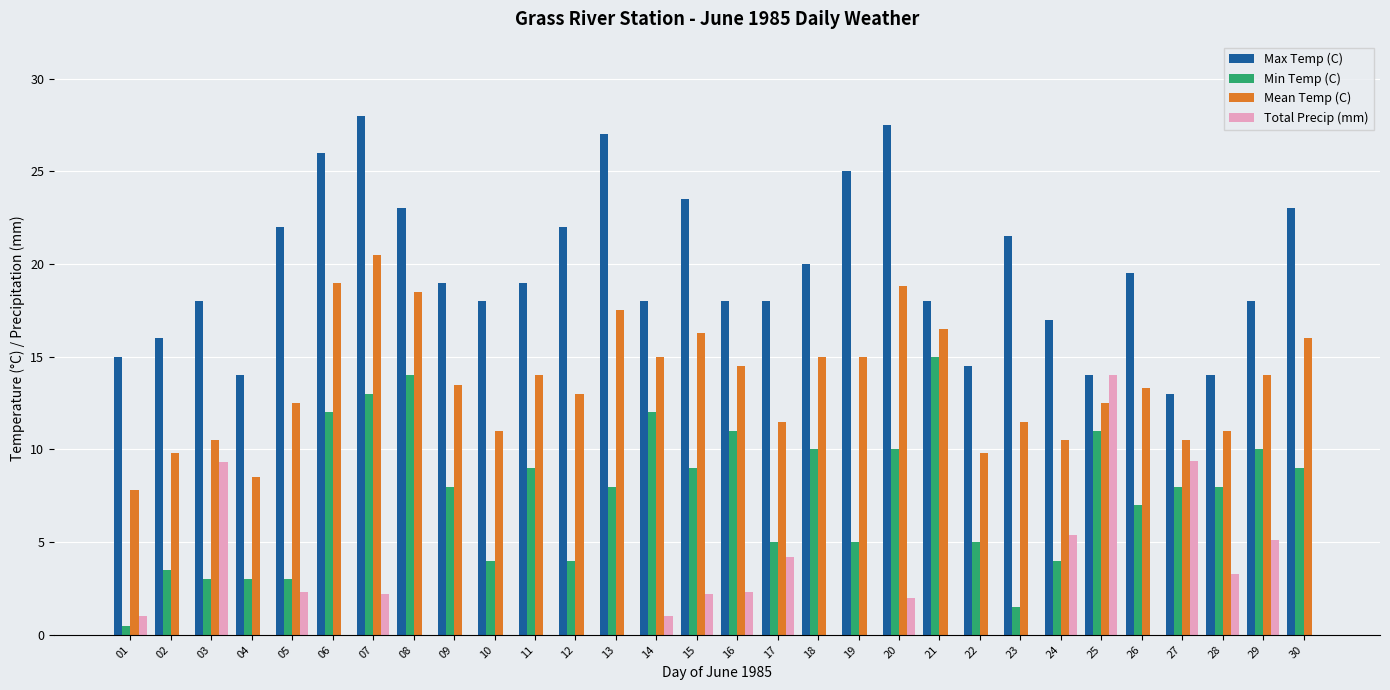

Is it true that Total Precip (mm) equals 3.5 at 07?

False